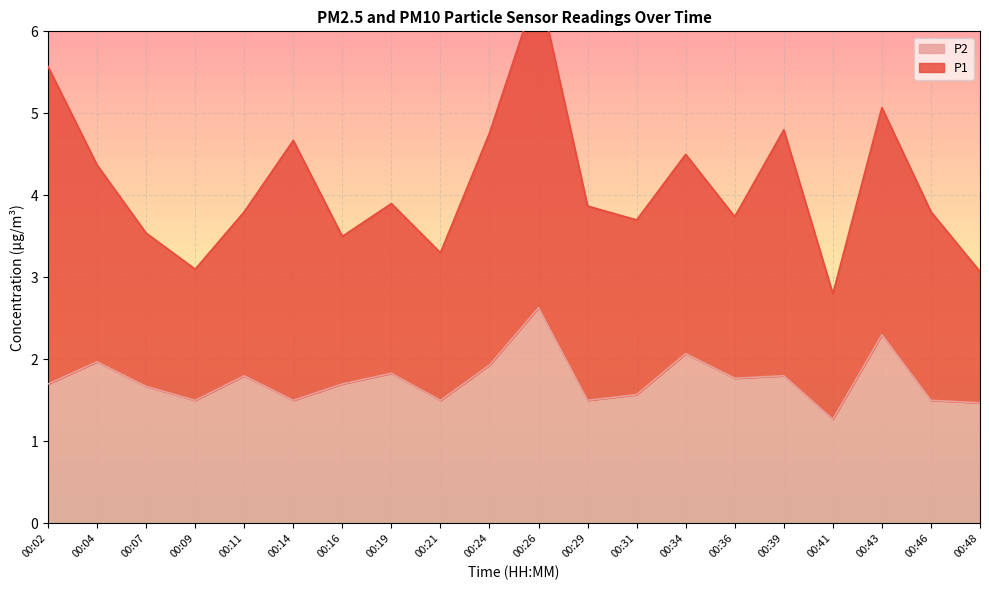

Is it true that P2 equals 2.0 at 00:04?

True